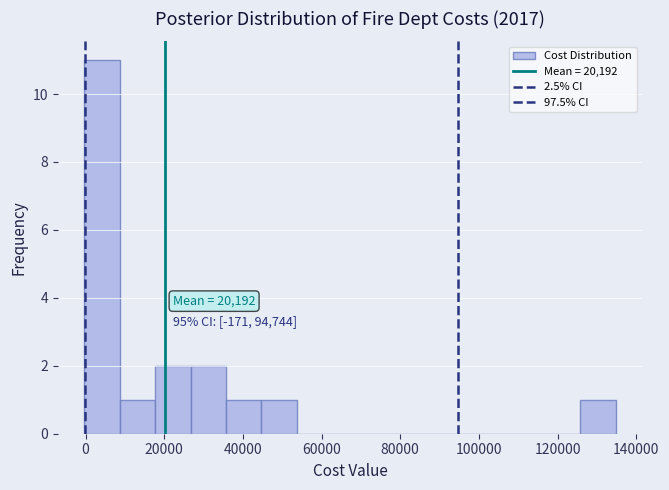

Over which range of the x-axis is the bar tallest?

0 to 8000